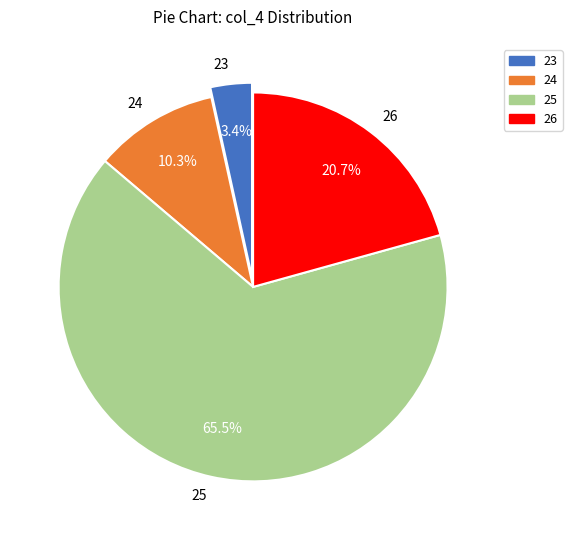

How many segments does this pie chart have?

4